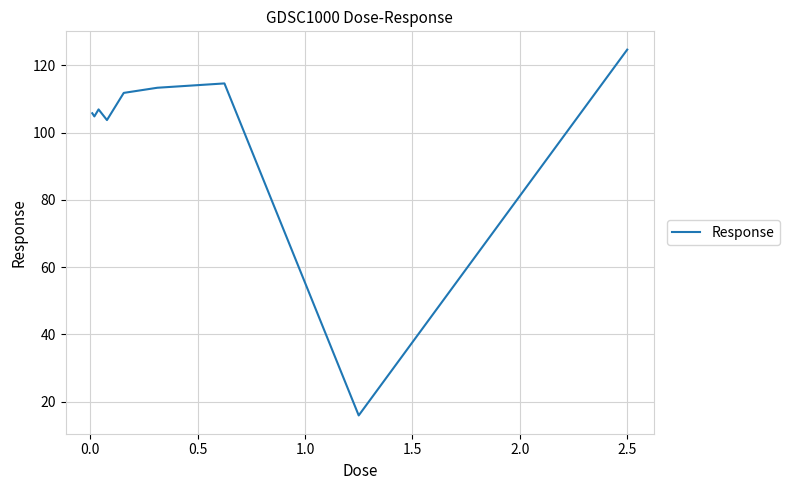

How many lines are shown in the chart?

1